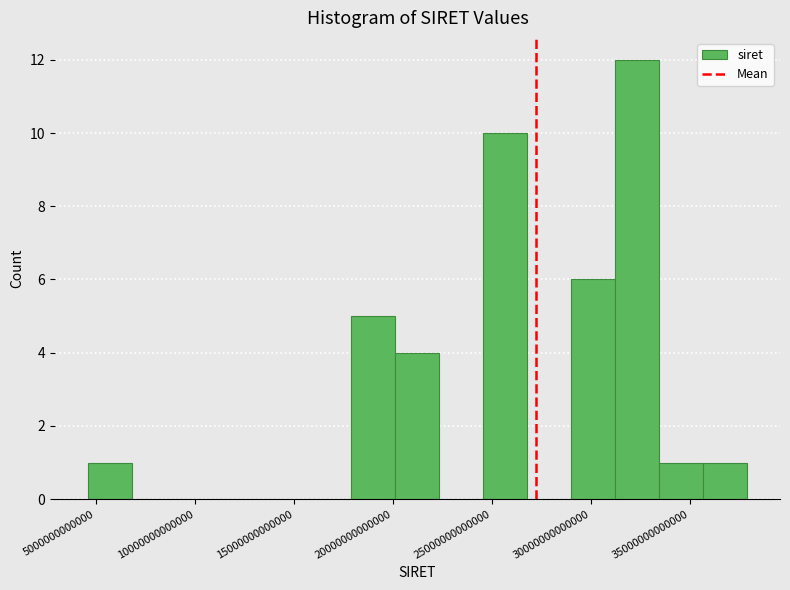

What is the height of the bar covering 29000000000000 to 31000000000000 on the x-axis? Neither the bar edges nor the heights are printed on the chart, so give them approximately, as read against the axes.

6